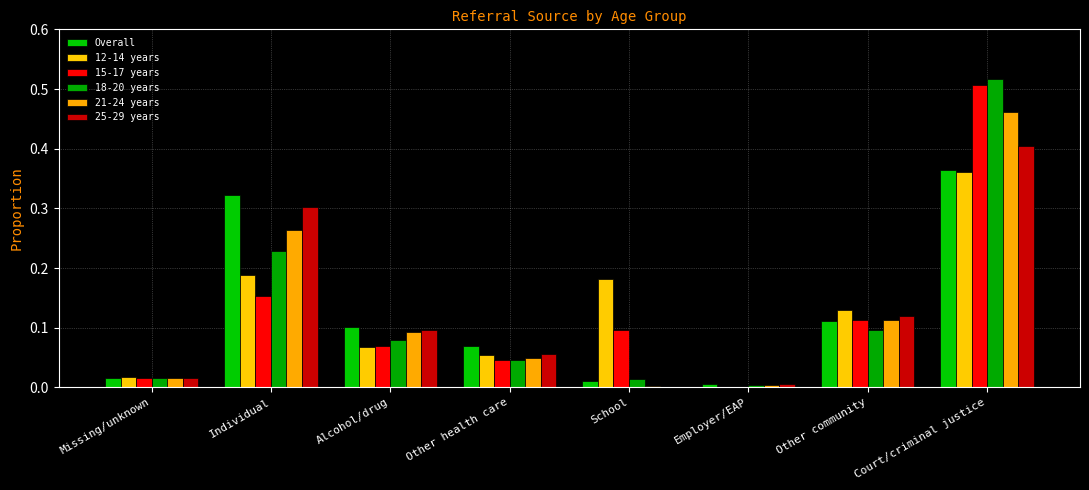

What is the difference between the 18-20 years values at Other health care and Court/criminal justice?

0.5